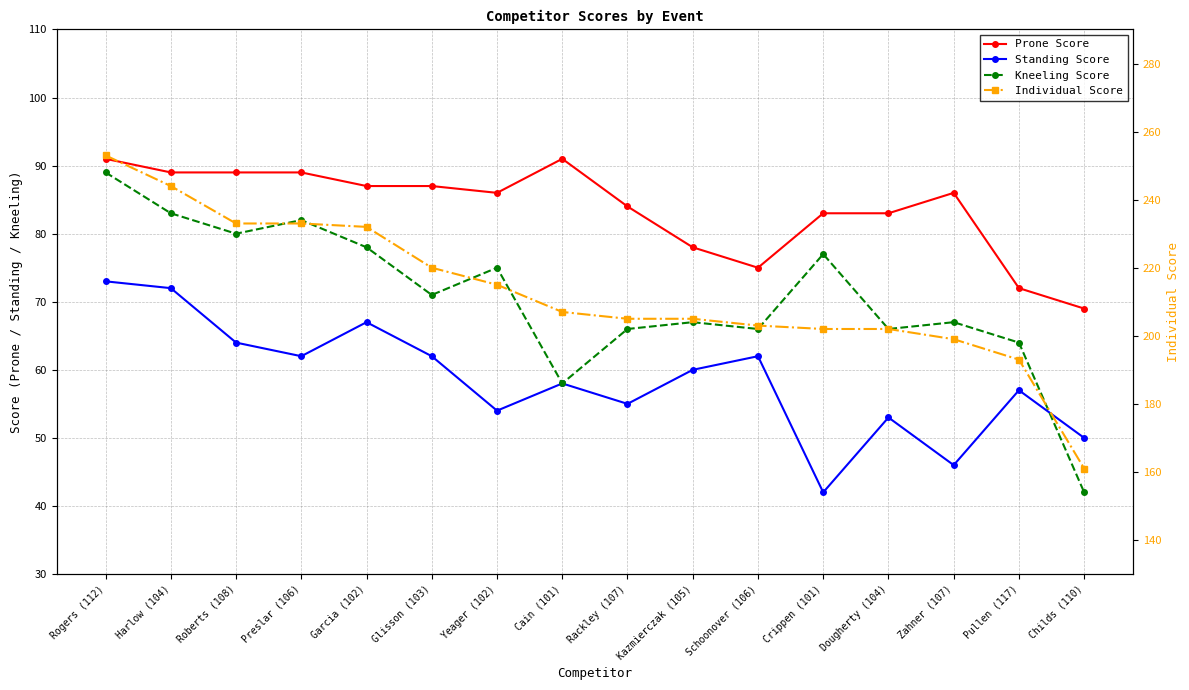

What are all the series names shown in the legend?

Prone Score, Standing Score, Kneeling Score, Individual Score